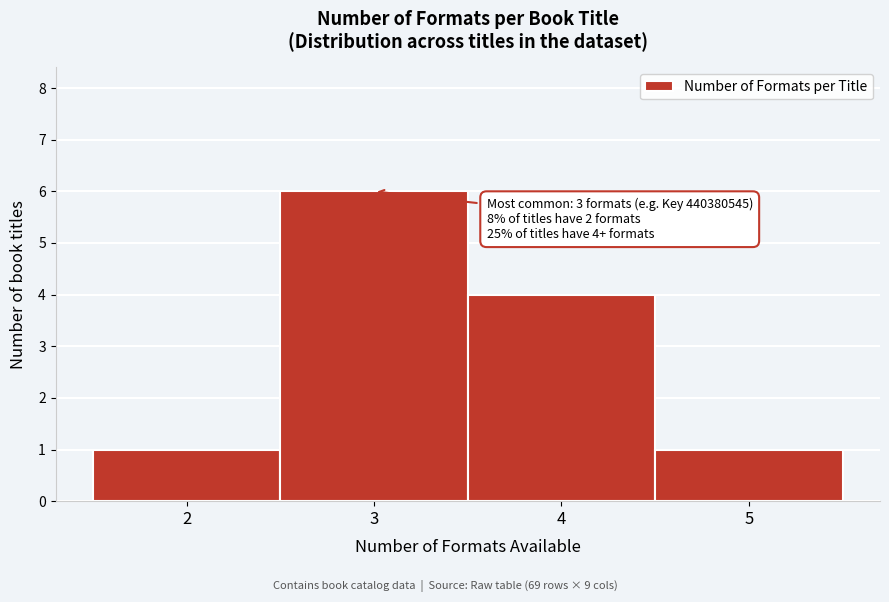

Which range on the x-axis has the tallest bar?

2.5 to 3.5